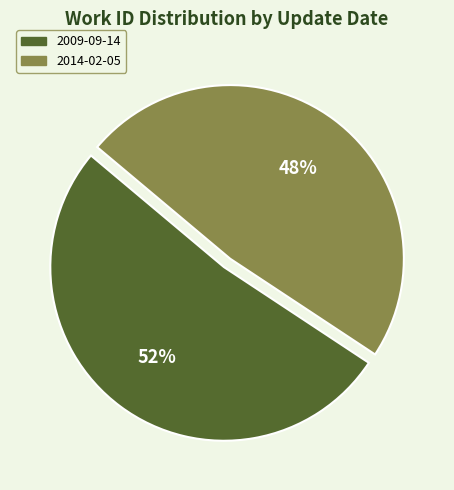

To the nearest percent, what is the average slice percentage?

50%